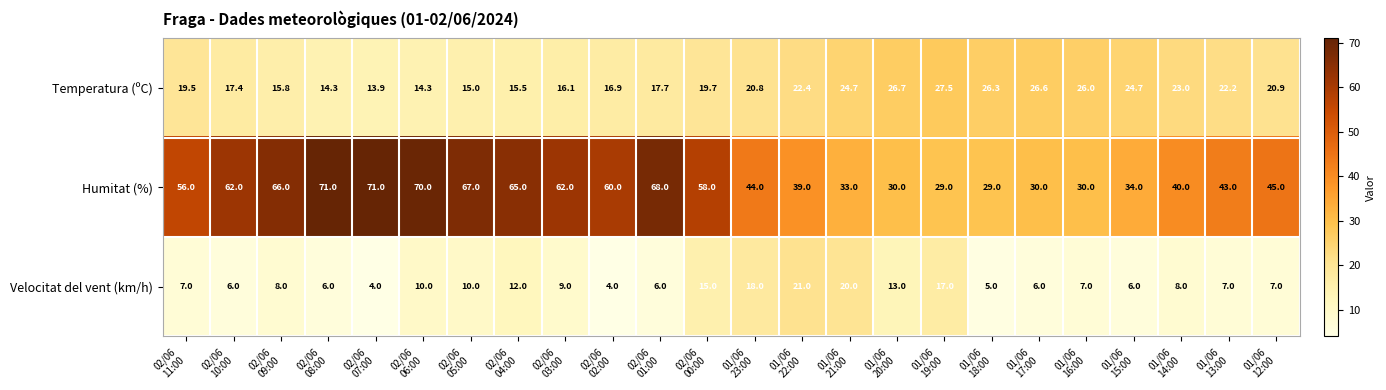

Which series has the widest spread of values?

Humitat (%)